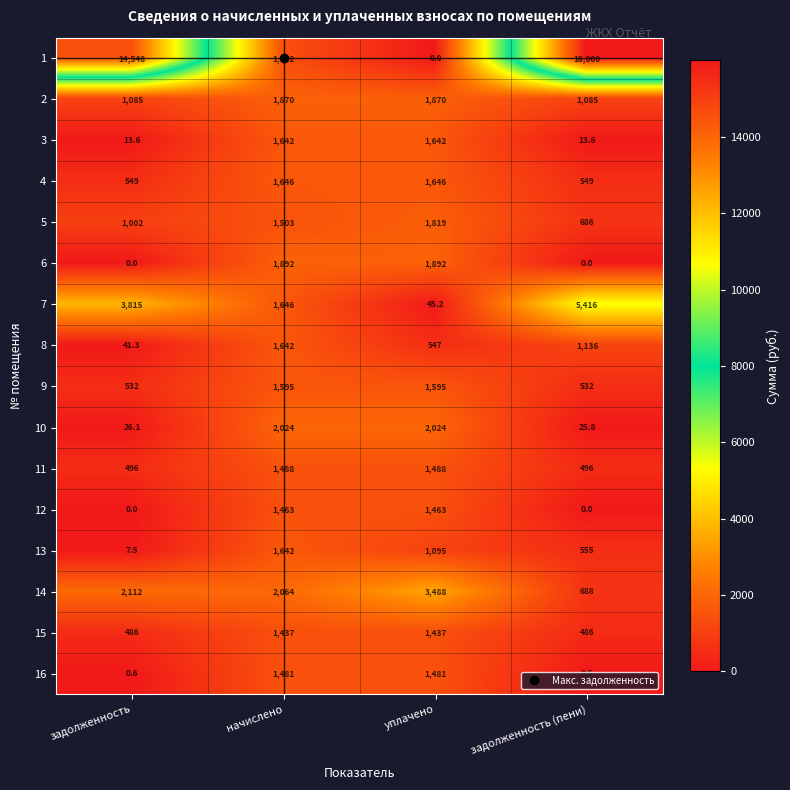

Is it true that 9 equals 1595.0 at начислено?

True